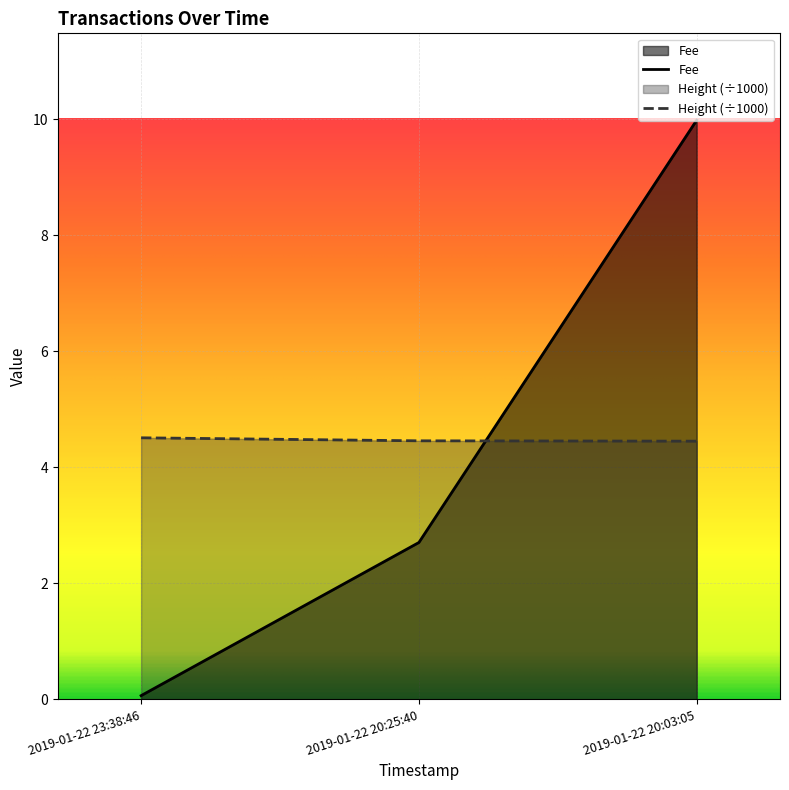

What position from the right is 2019-01-22 20:25:40?

2